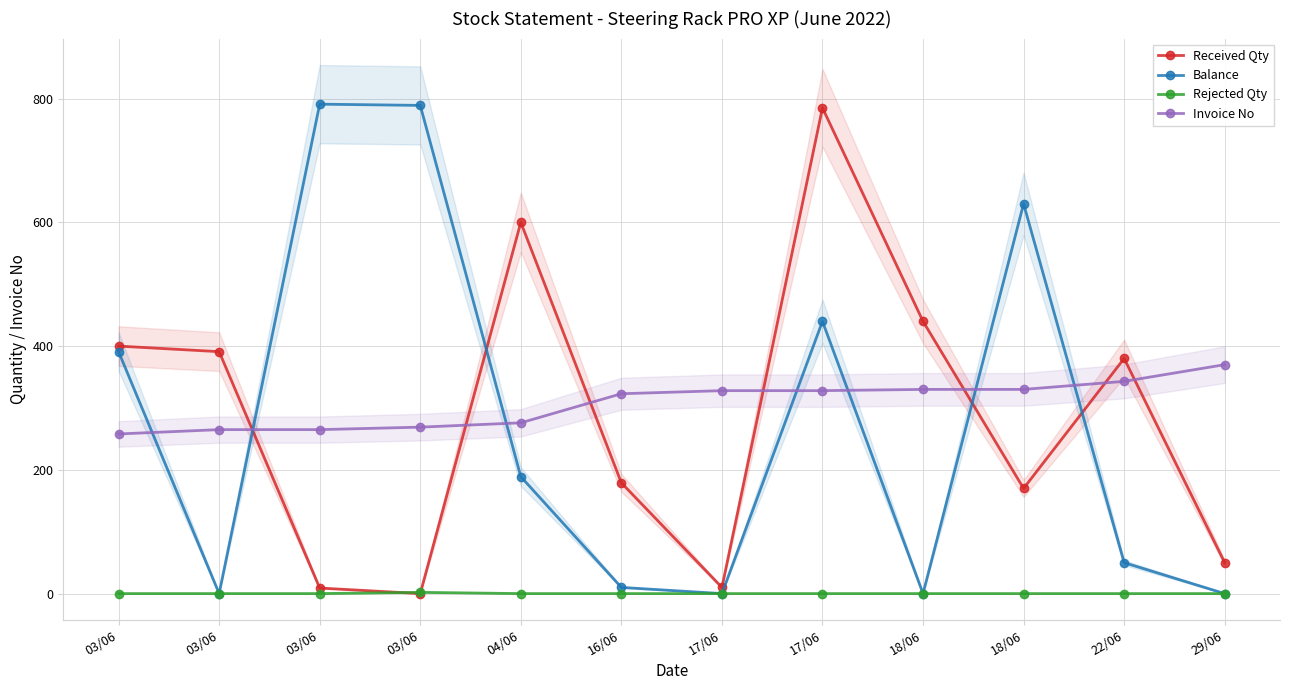

At 29/06, list the series in order from smallest to largest.

Balance, Rejected Qty, Received Qty, Invoice No